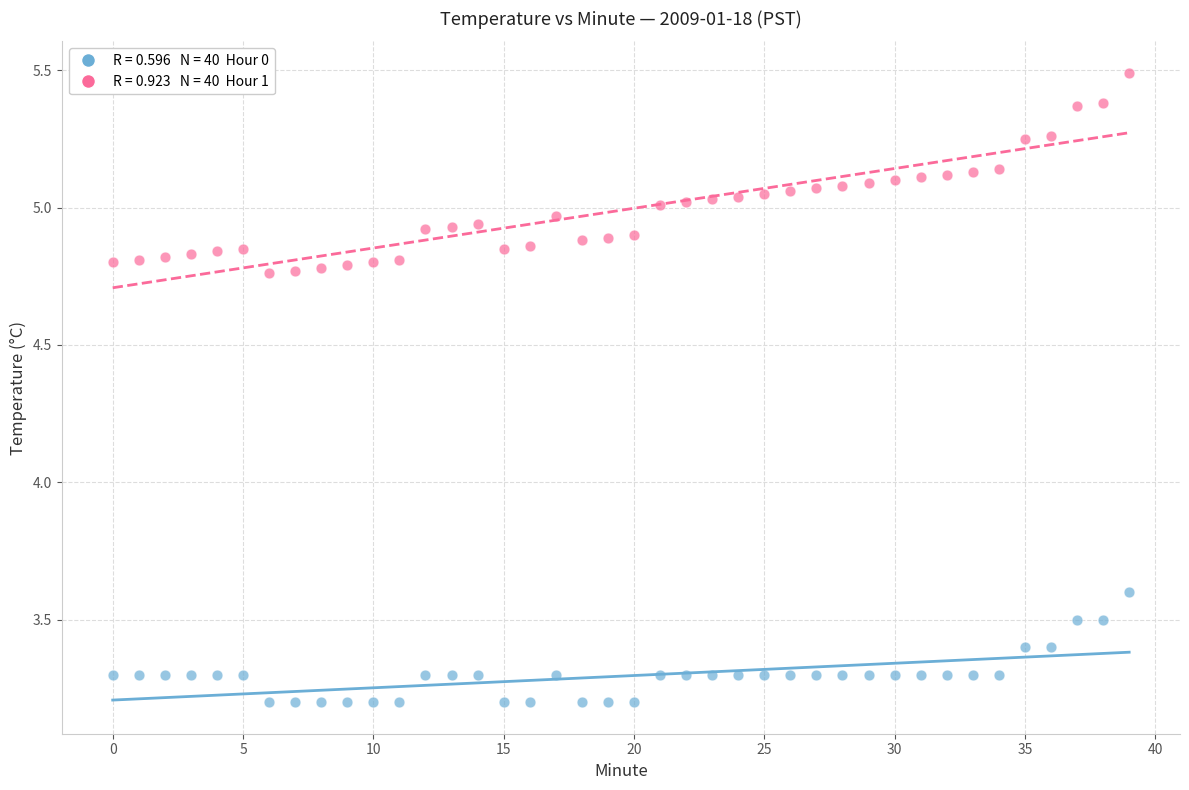

Across all series, what Y value is closest to 4?

3.6